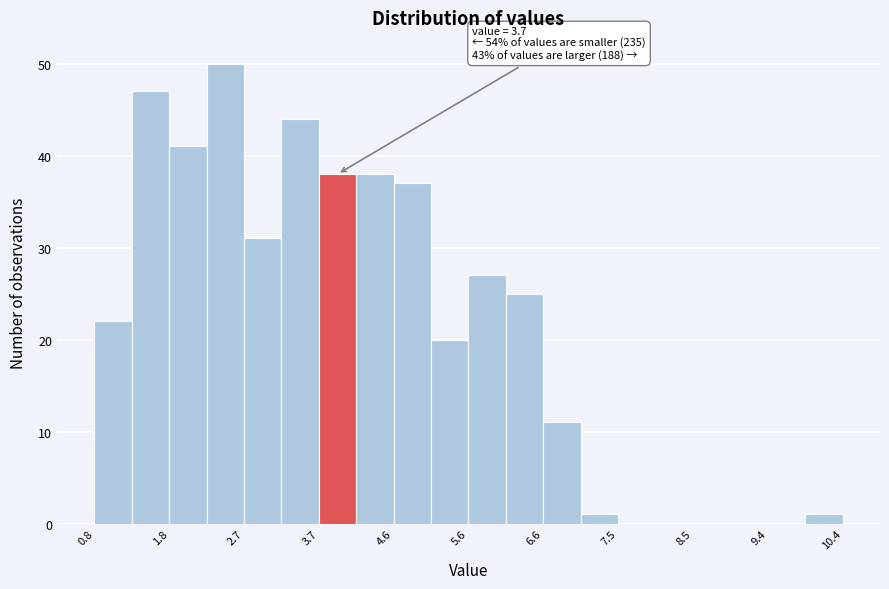

Over which range of the x-axis is the bar tallest?

2.24 to 2.72